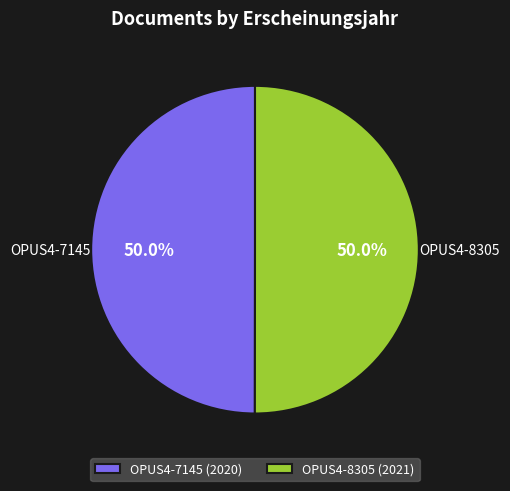

What percentage is NOT represented by OPUS4-8305?

50.0%